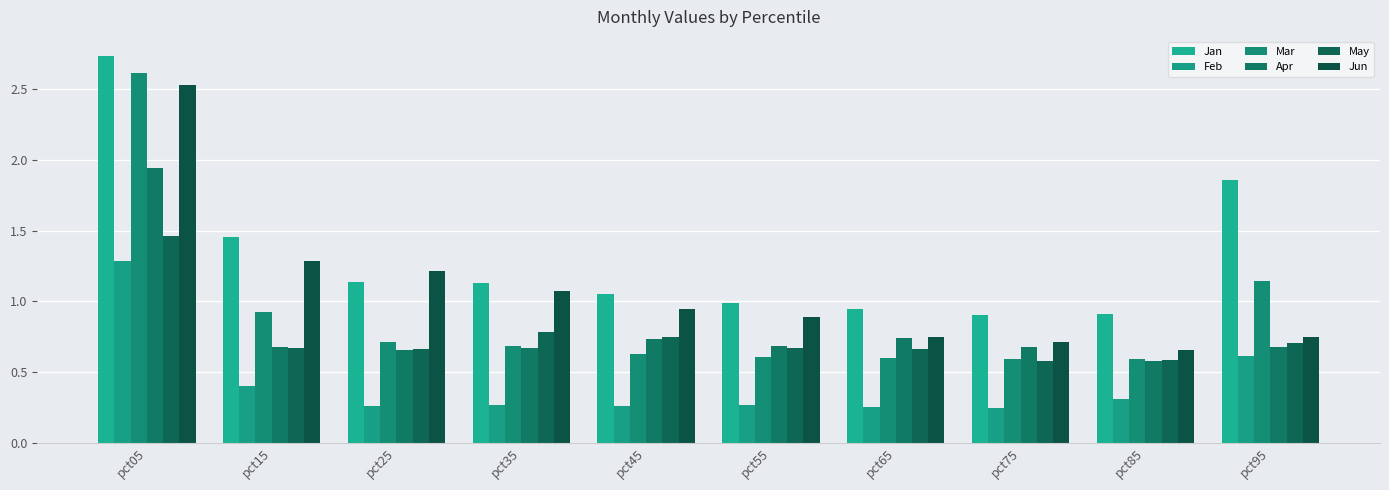

At which label is Feb closest to 0?

pct75